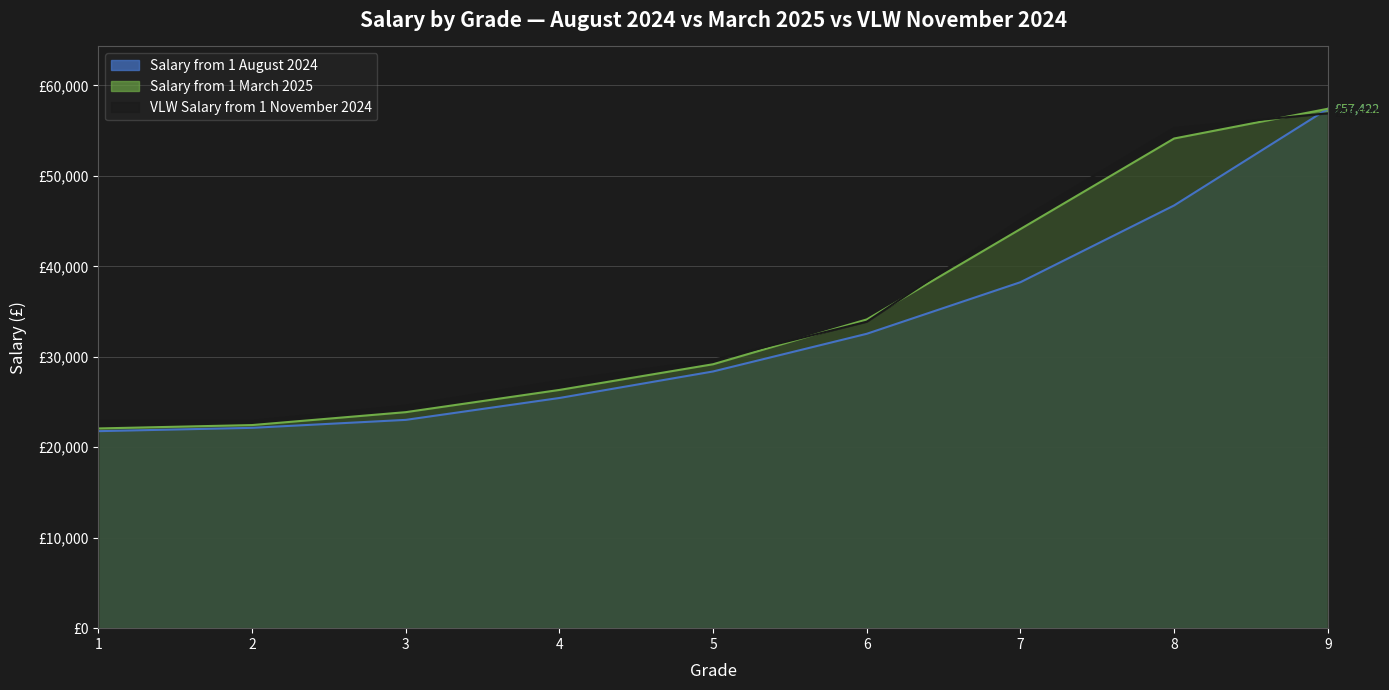

What is the difference between the Salary from 1 March 2025 values at 6 and 9?

23290